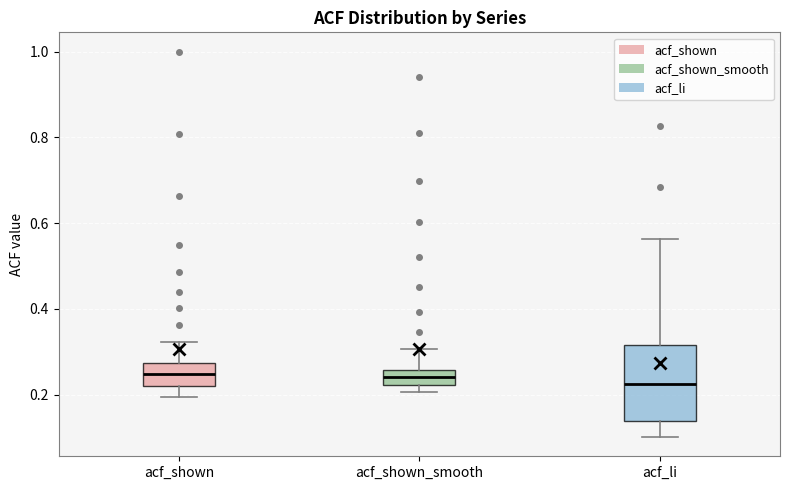

Where does the lower whisker of the box for acf_shown end on the y-axis? The values are not printed on the chart, so give them approximately, as read against the axis.

0.20